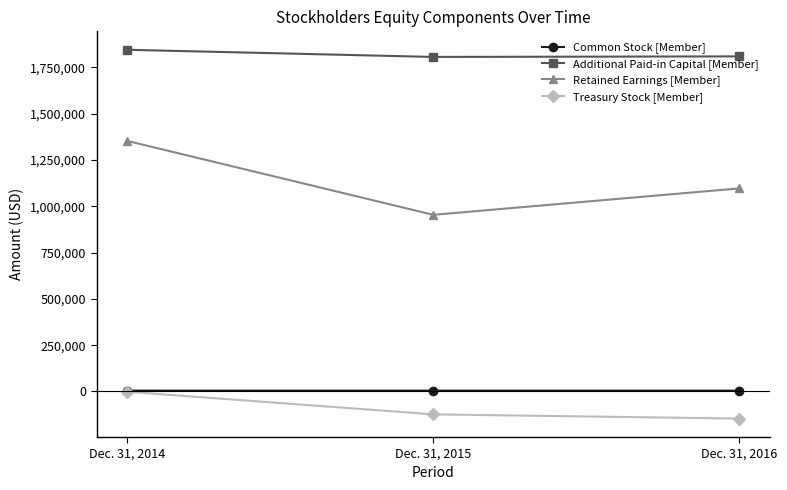

What is the difference between the maximum and minimum values in the Retained Earnings [Member] series?

399271